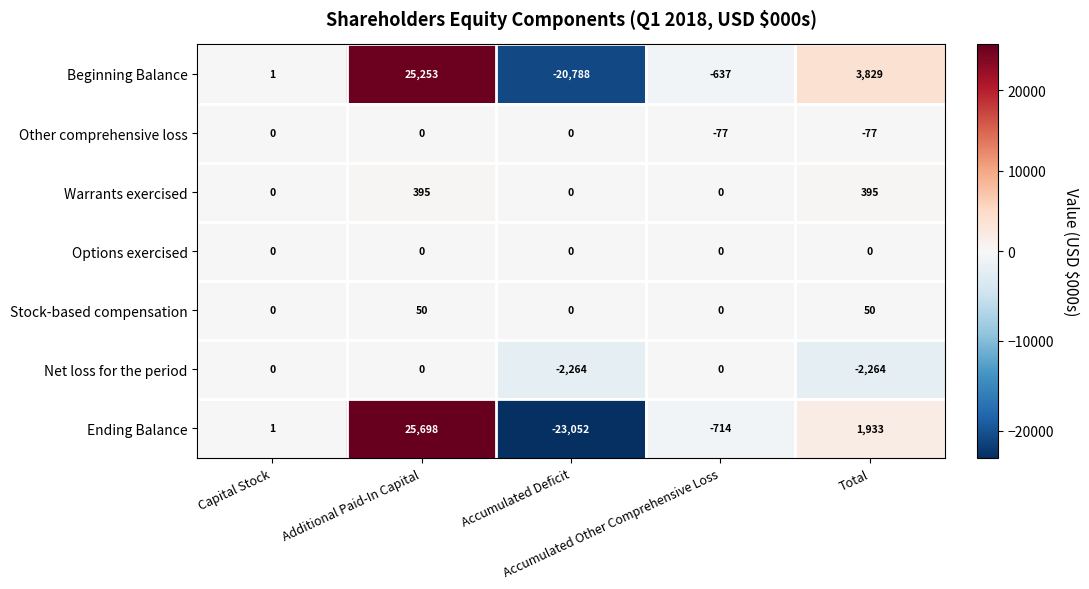

Which category has the highest value across all series?

Additional Paid-In Capital